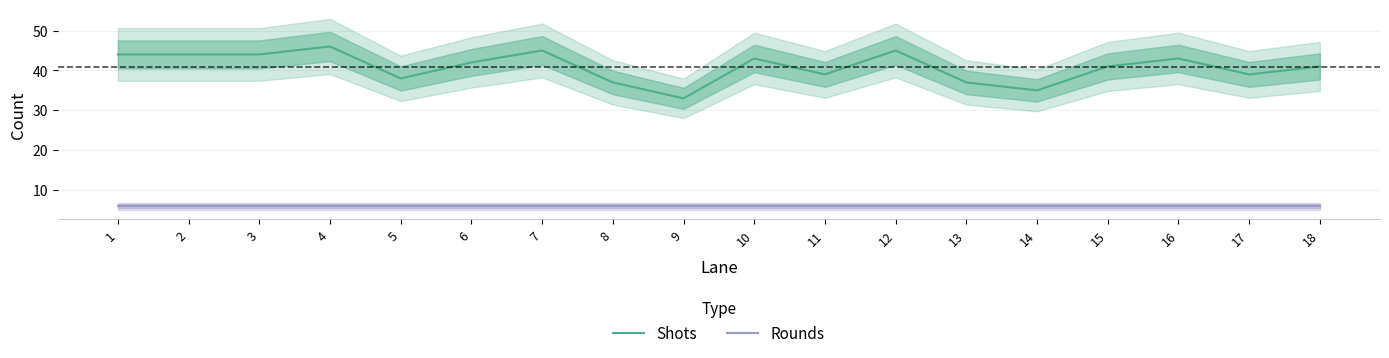

True or false: Rounds and Shots cross at least once.

False